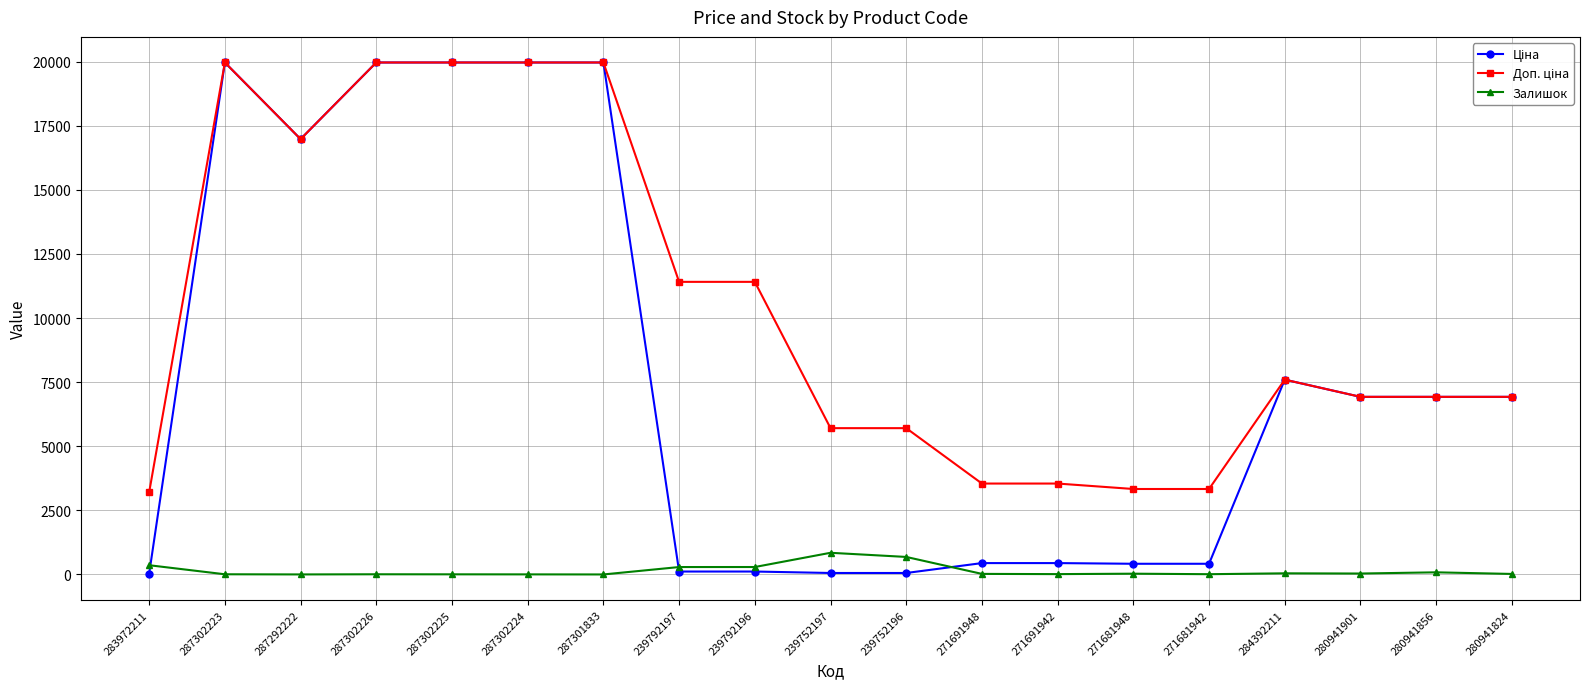

True or false: Залишок has a value of 22.0 at 271691948.

True